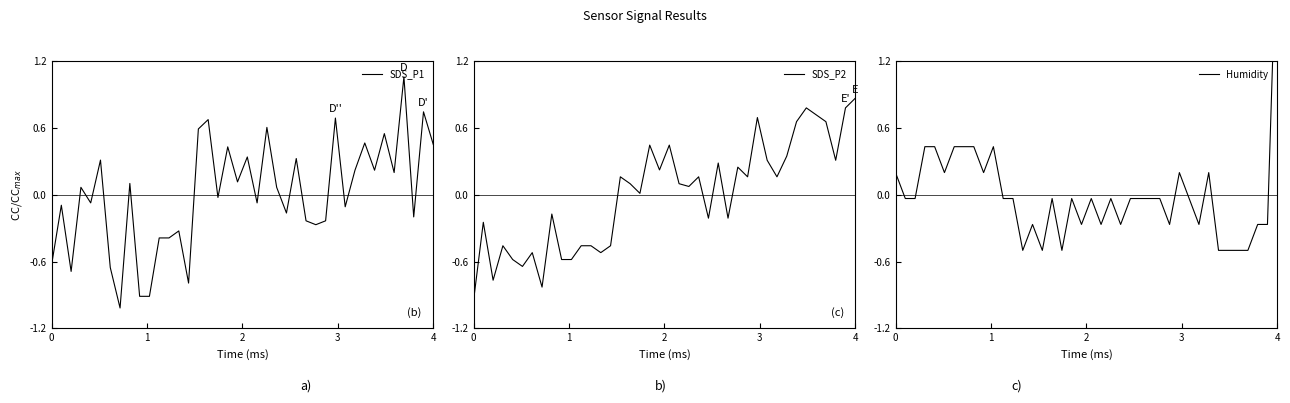

What is the smallest value displayed?

-1.0